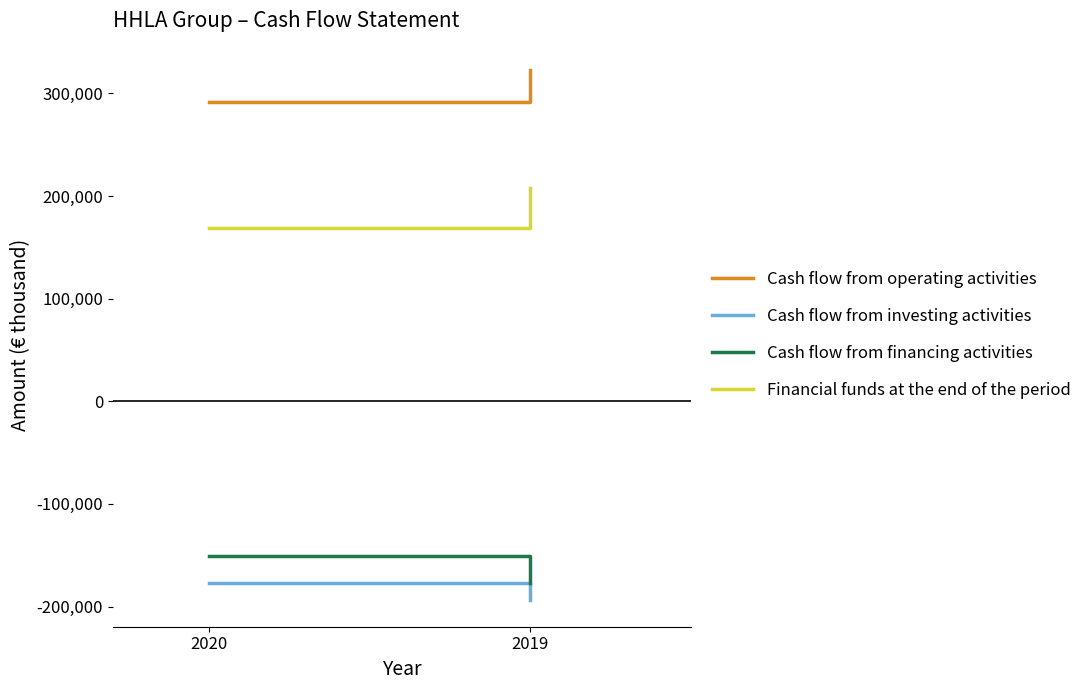

At which category is the sum across all series the highest?

2019